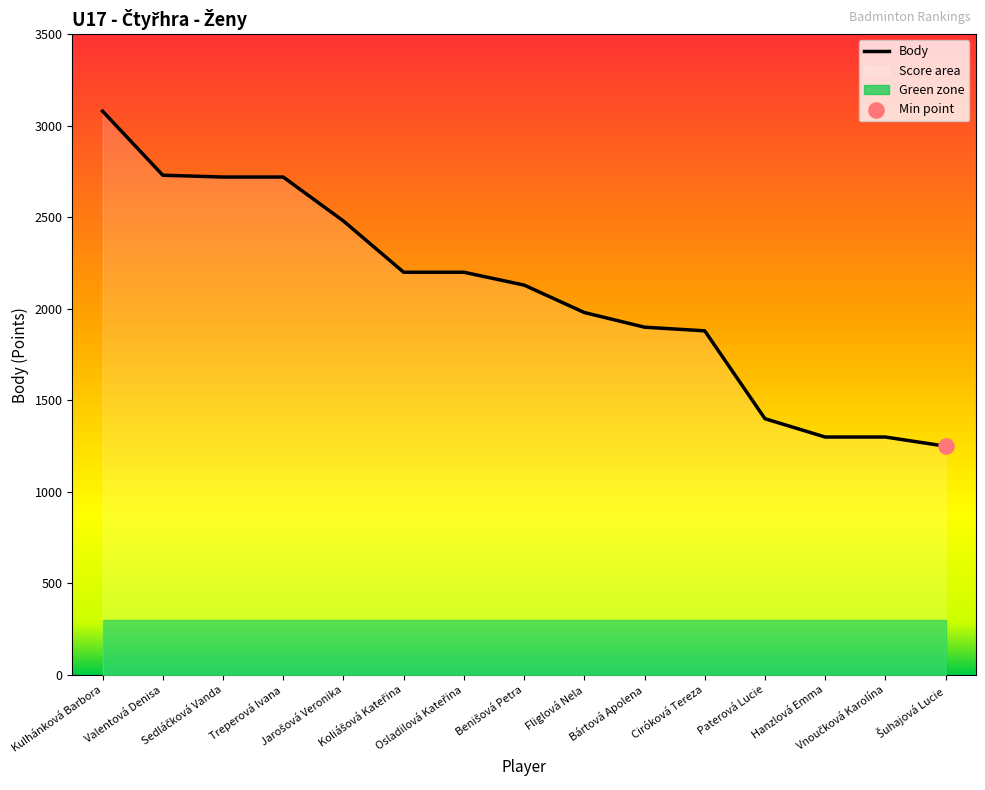

Approximately how many times larger is the value at Fliglová Nela compared to Benišová Petra?

0.9